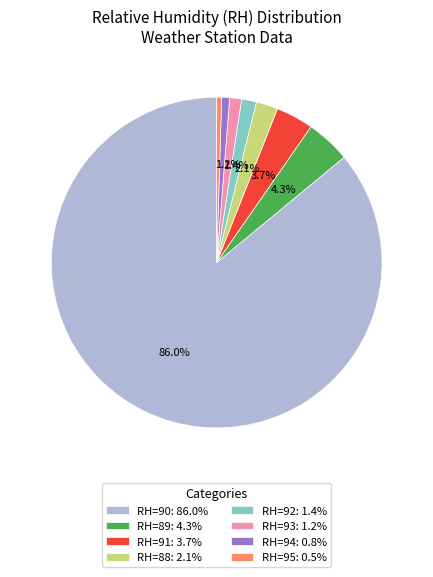

Between RH=89: 4.3% and RH=92: 1.4%, which is larger?

RH=89: 4.3%